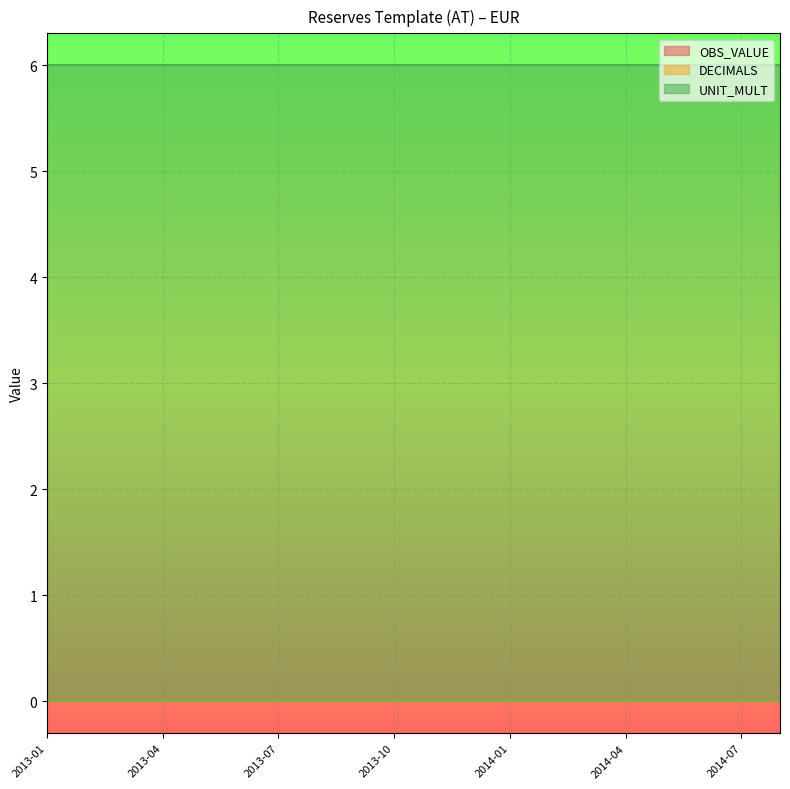

Is the value of UNIT_MULT at 2013-06 greater than the value of DECIMALS at 2014-06?

Yes